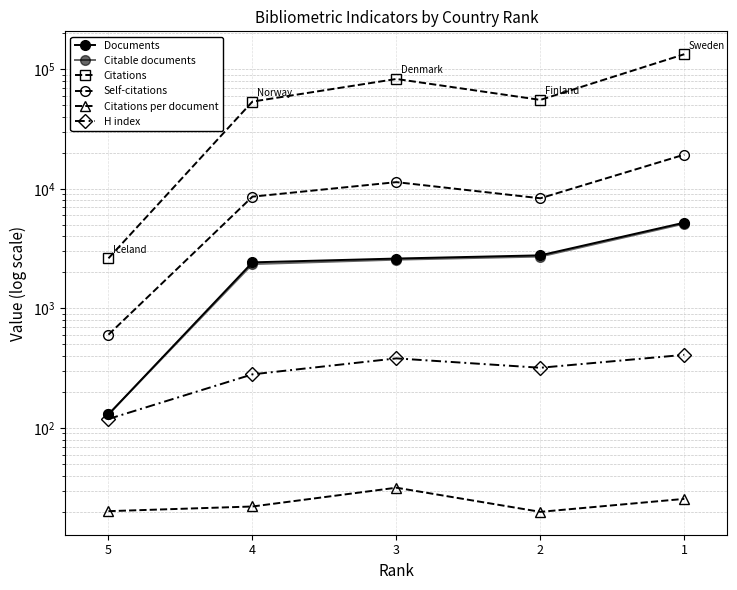

List the series in order of their peak value, lowest first.

Citations per document, H index, Citable documents, Documents, Self-citations, Citations